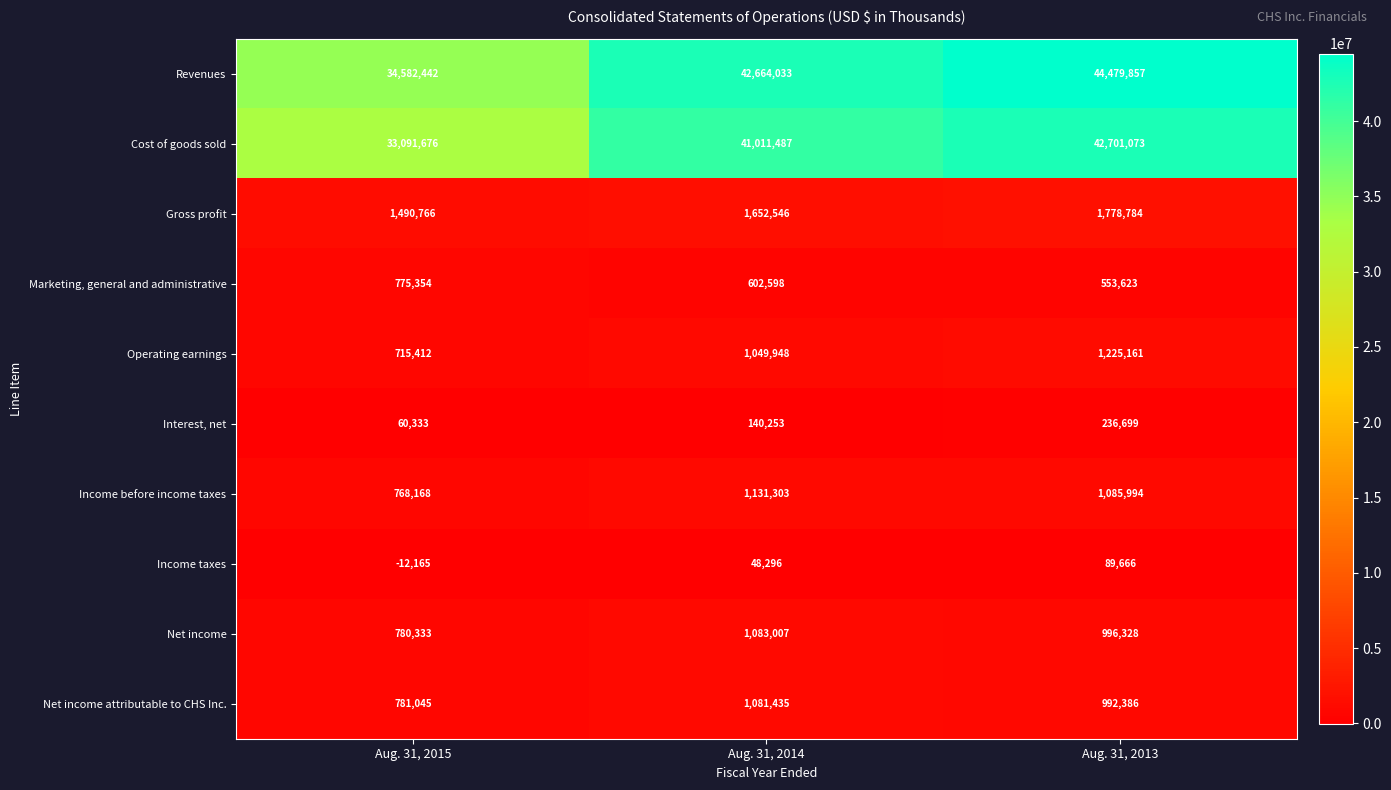

What is the total value across all series at Aug. 31, 2014?

90464906